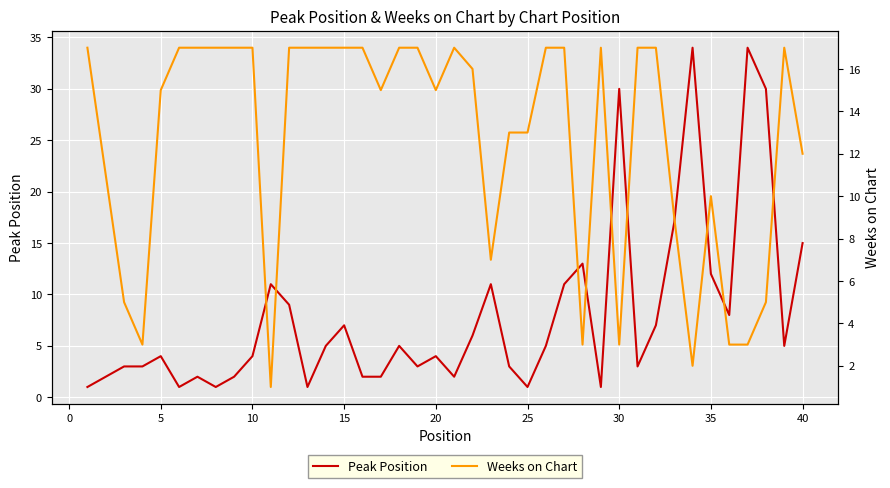

What is the highest value of the Peak Position series?

34